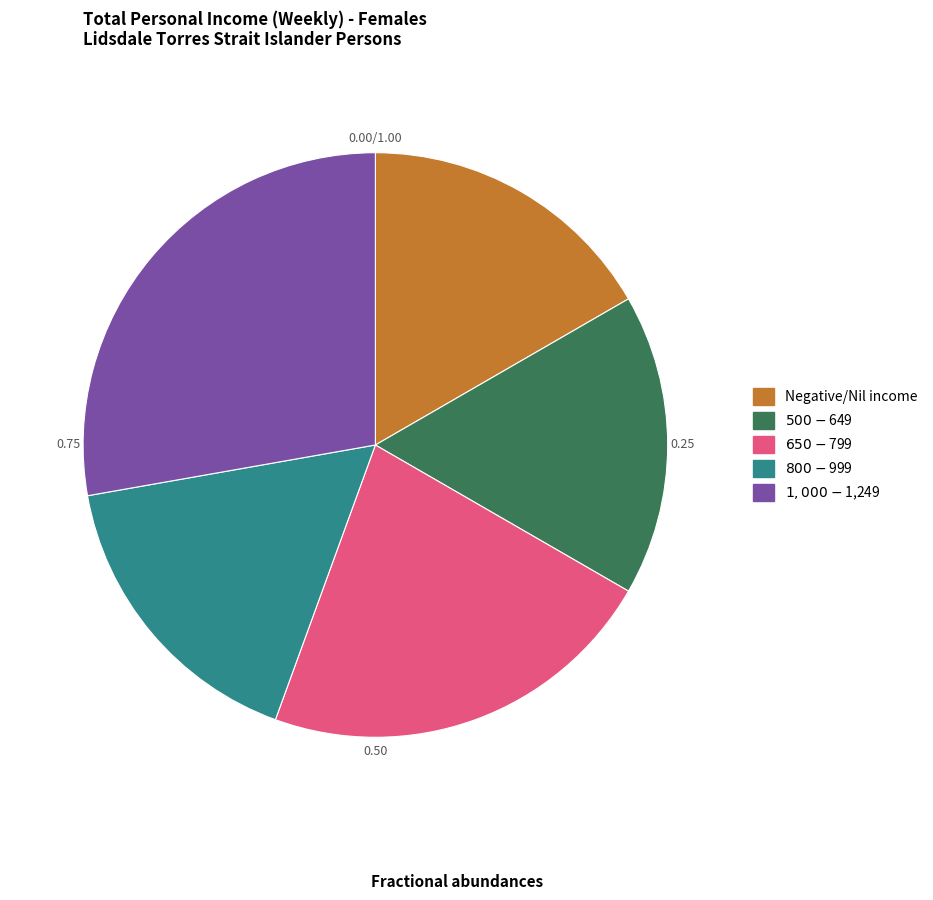

Which slice is the largest?

$1,000-$1,249